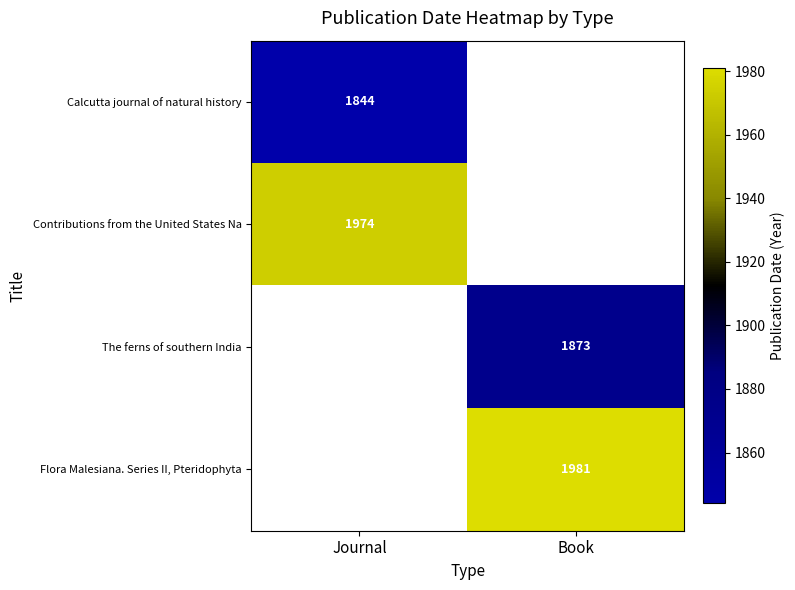

True or false: The ferns of southern India has a value of 1873 at Book.

True